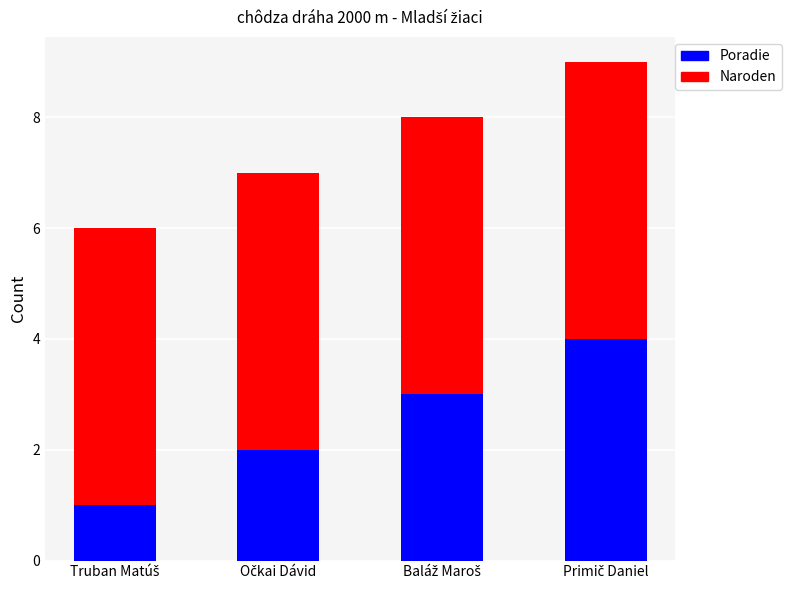

How many bars are there in total?

4